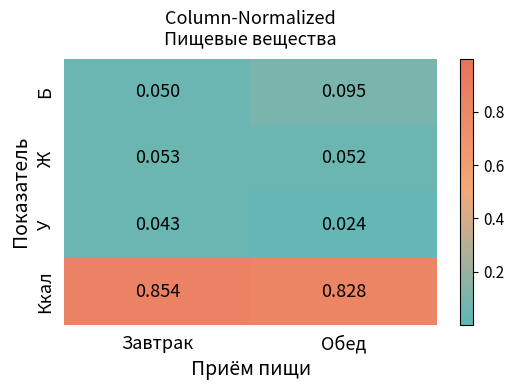

Which label corresponds to the largest value in the chart?

Завтрак